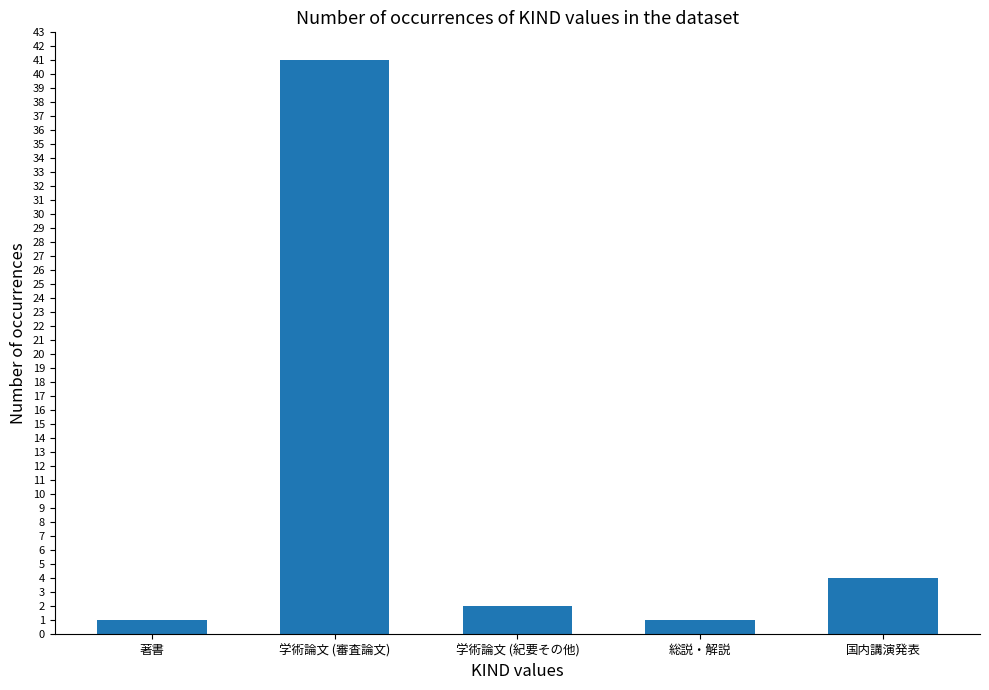

At which label is the value closest to 21?

国内講演発表